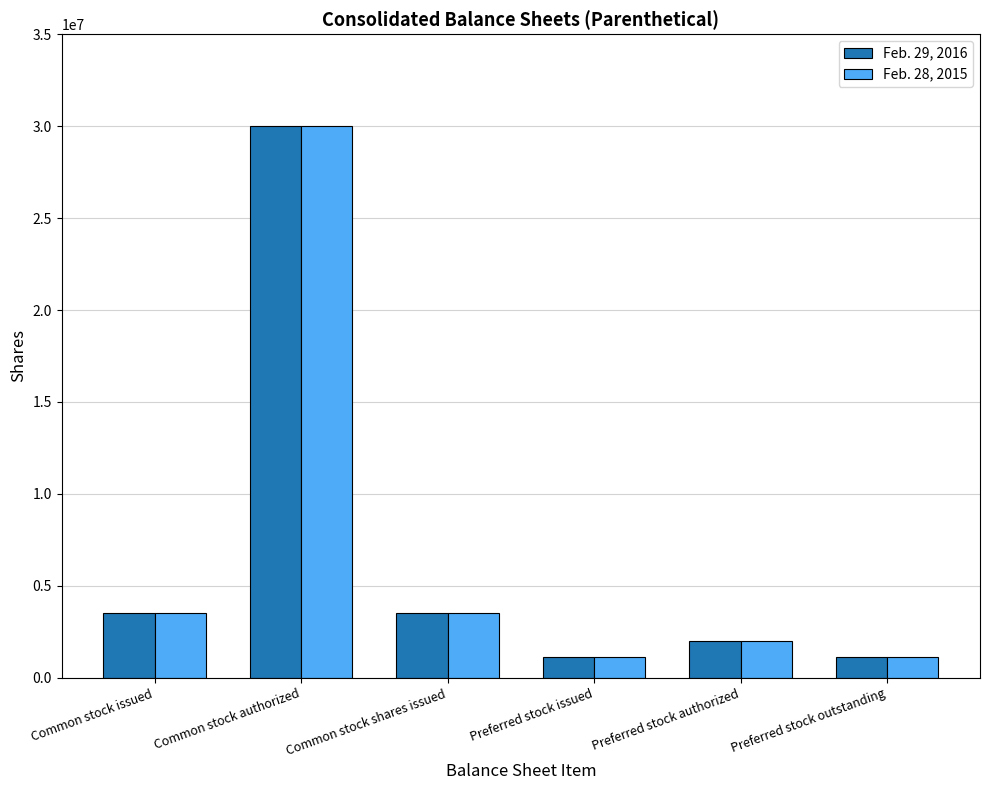

Count the number of data series in this chart.

2